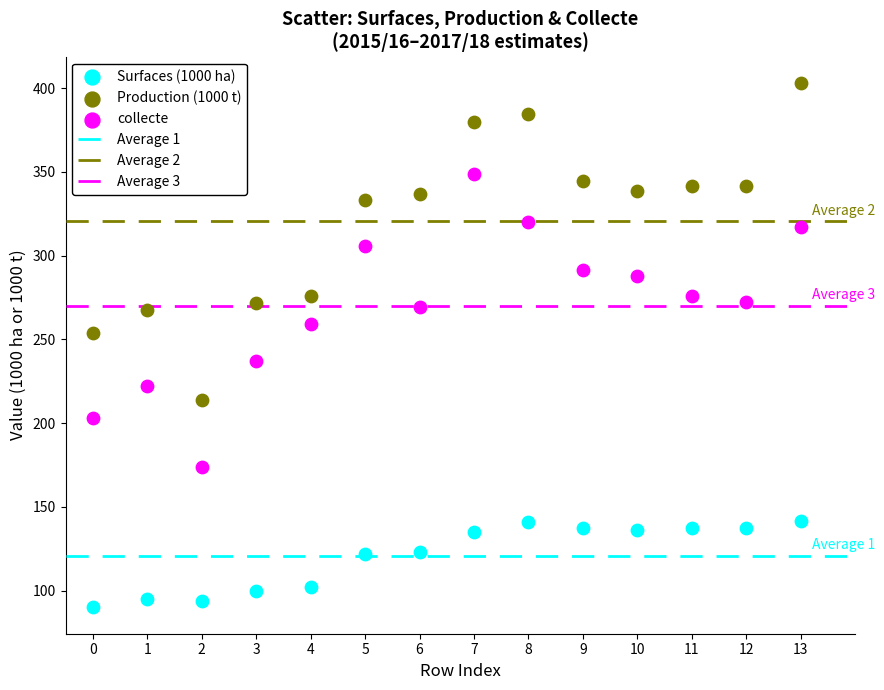

Across all data points, what is the range of Y values (max minus min)?

313.2